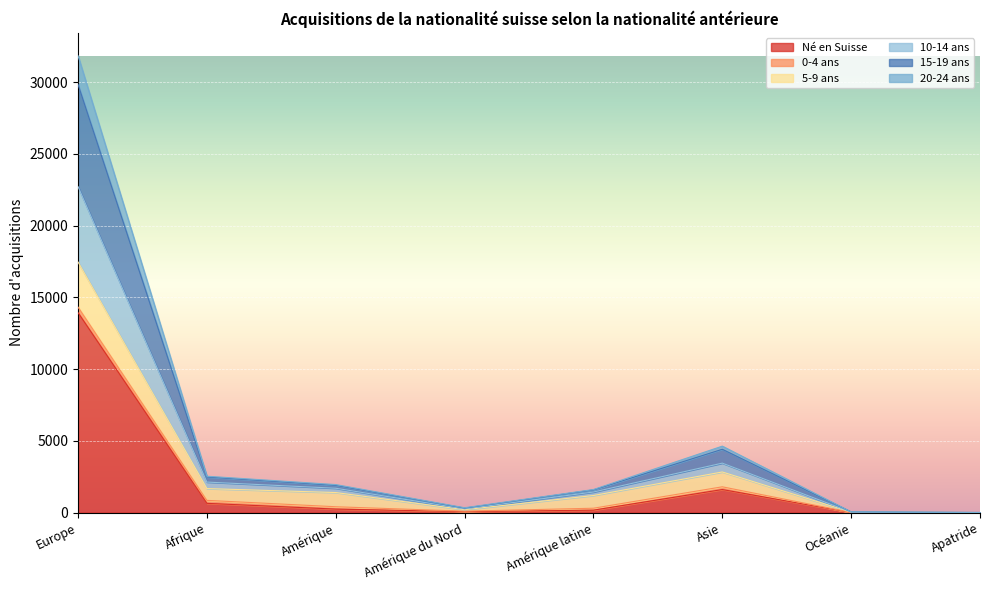

Is it true that 20-24 ans equals 7281 at Asie?

False